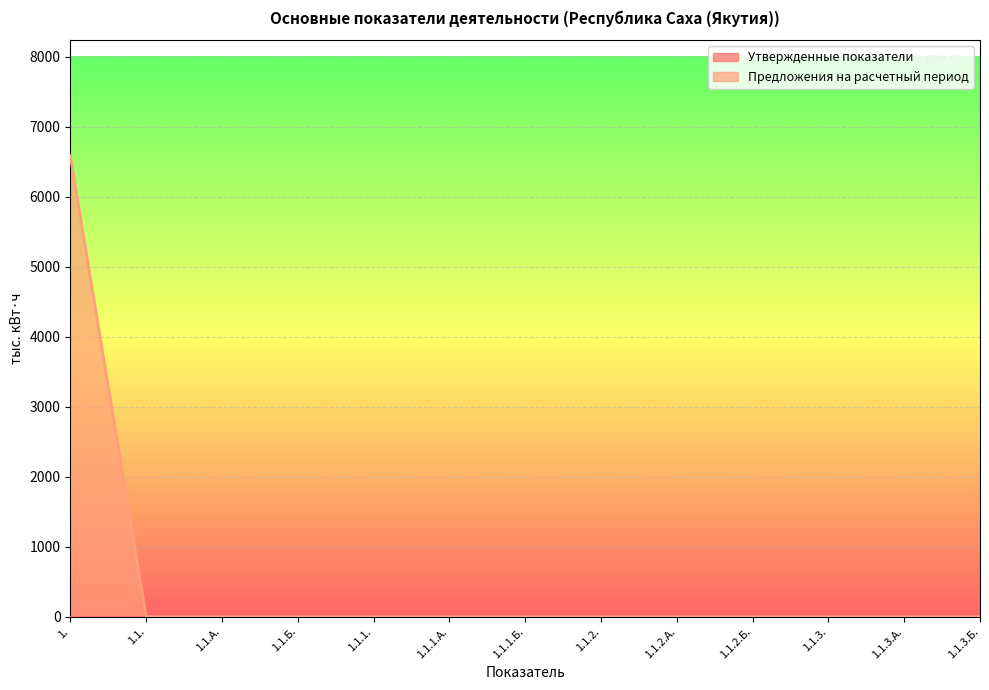

What position from the right is 1.1.2.А.?

5